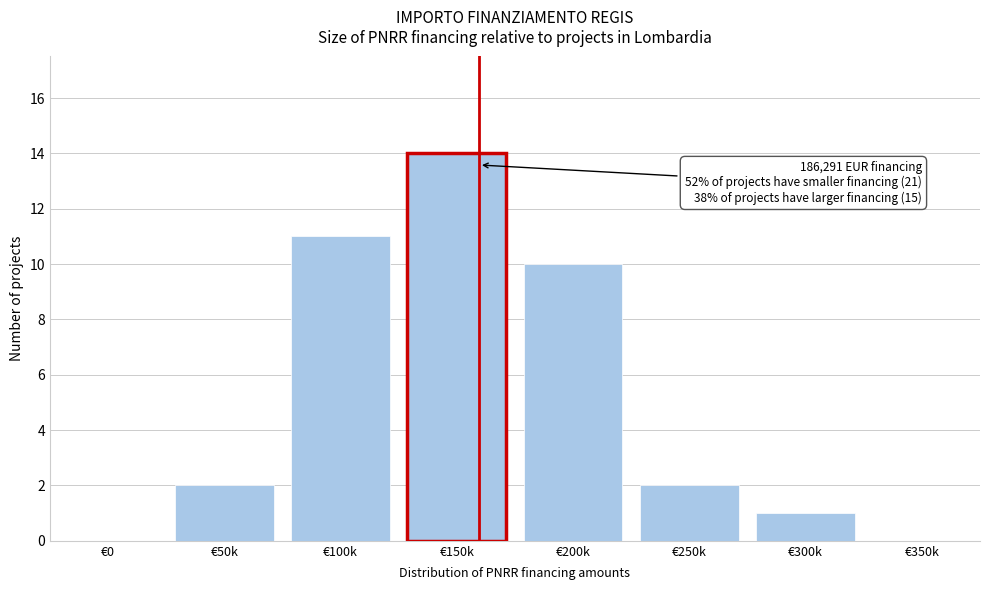

Reading left to right, extract all data points from this chart.

€0=0	€50k=2	€100k=11	€150k=14	€200k=10	€250k=2	€300k=1	€350k=0